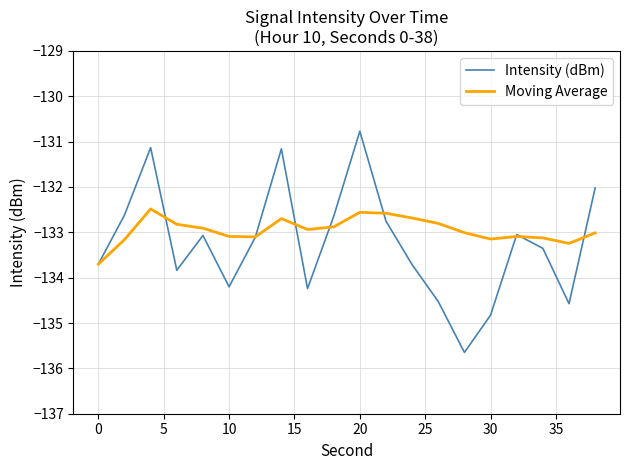

What are all the series names shown in the legend?

Intensity (dBm), Moving Average